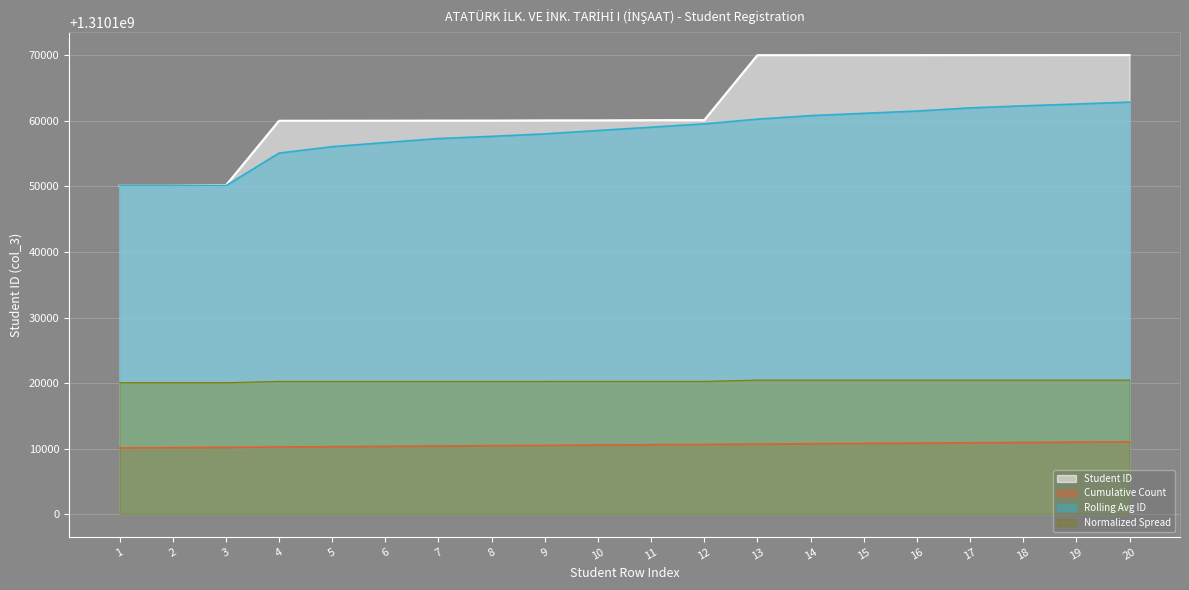

Is the value of Rolling Avg ID at 2 greater than the value of Cumulative Count at 13?

Yes